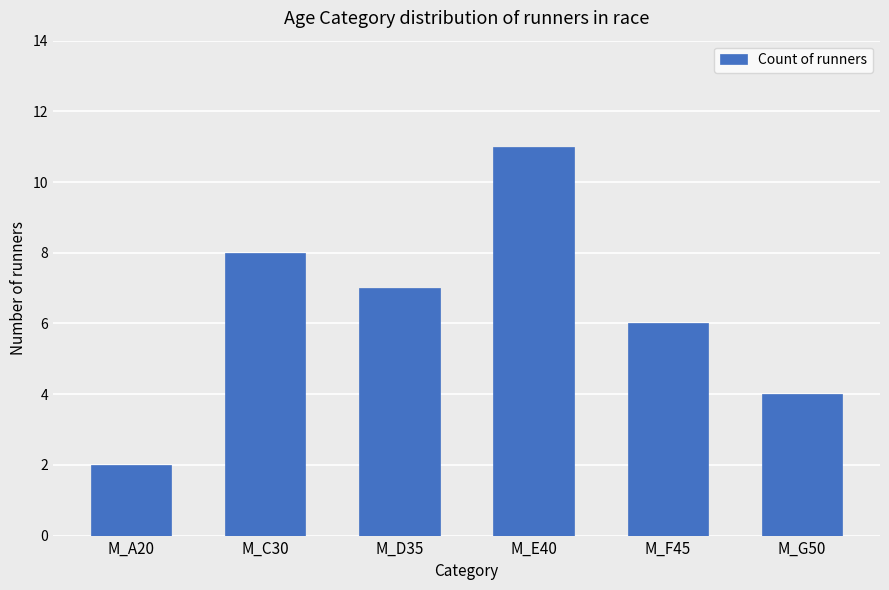

What is the label of the 6th bar from the left?

M_G50